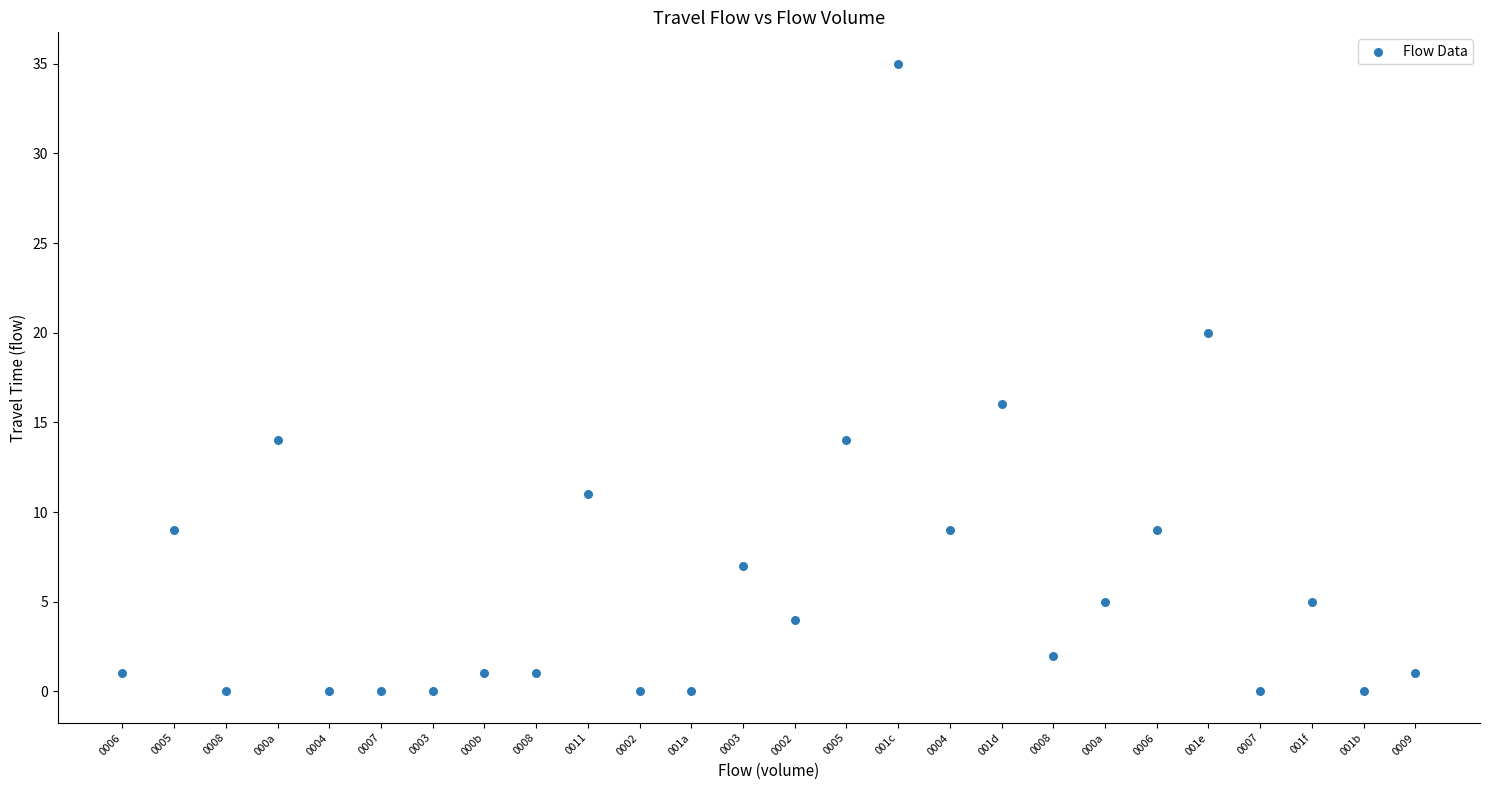

What Y value in the scatter plot is closest to 17?

16